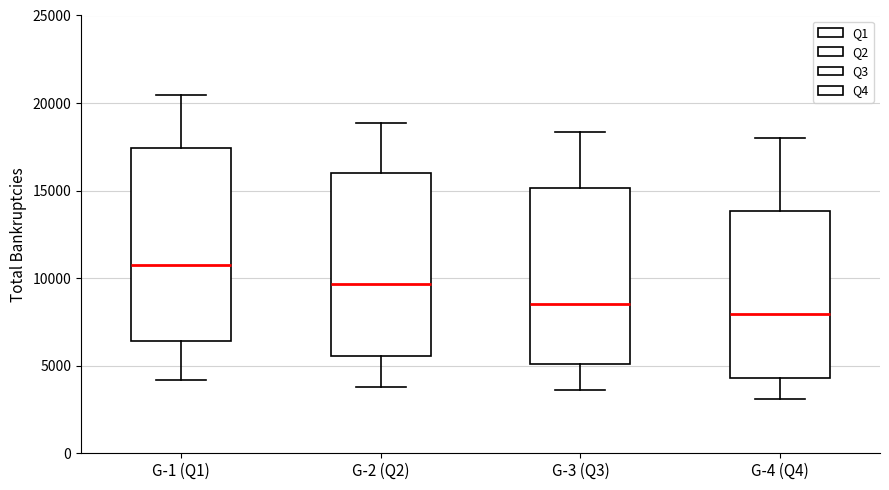

Where does the upper whisker of the box for G-2 (Q2) end on the y-axis? The values are not printed on the chart, so give them approximately, as read against the axis.

19000